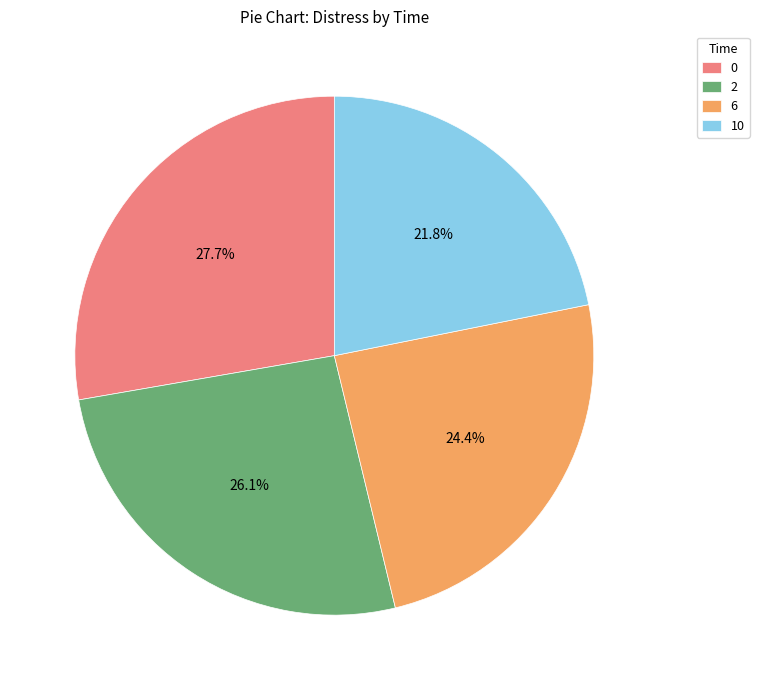

What percentage is the 2 slice, to the nearest percent?

26%